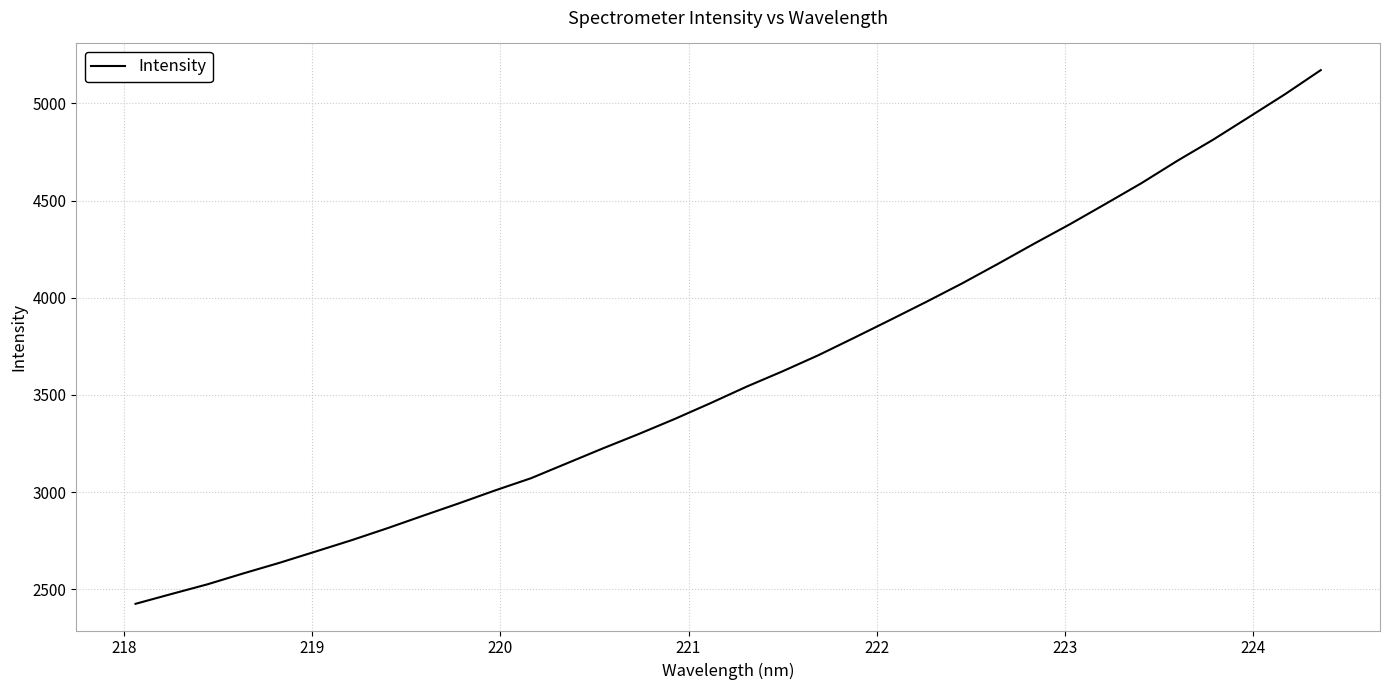

What is the minimum value shown in the chart?

2425.1